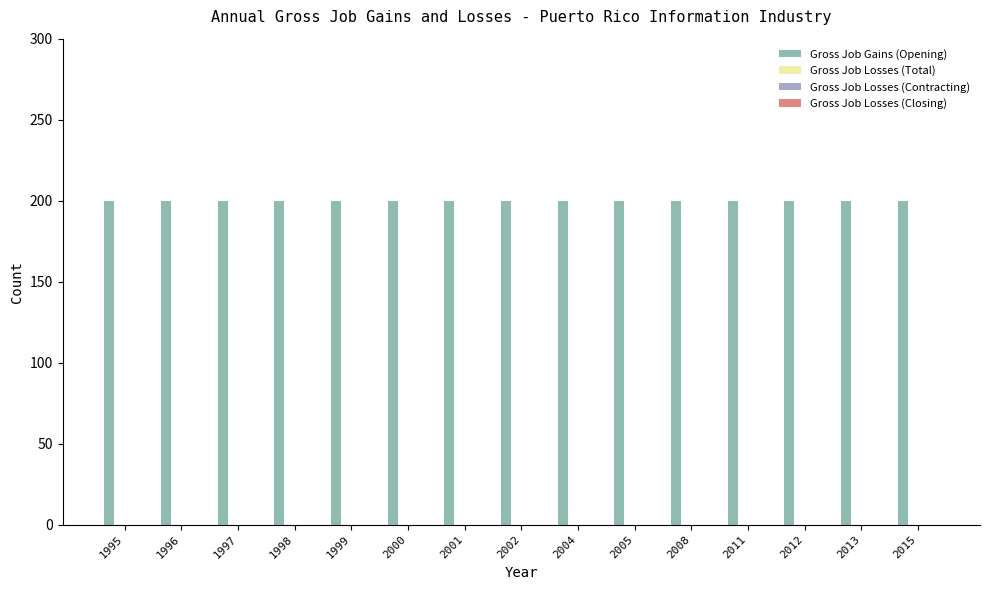

What is the difference between the highest and lowest values at 2015?

200